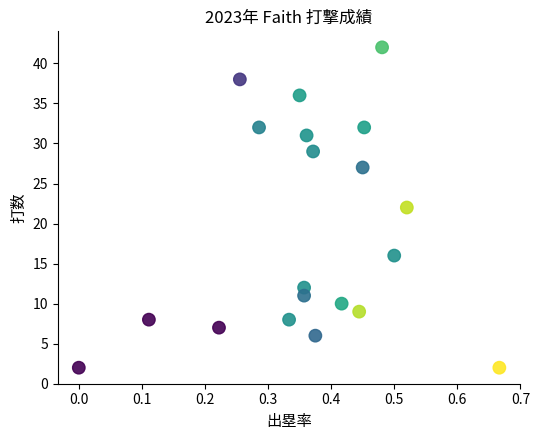

What is the range of Y values (max minus min)?

40